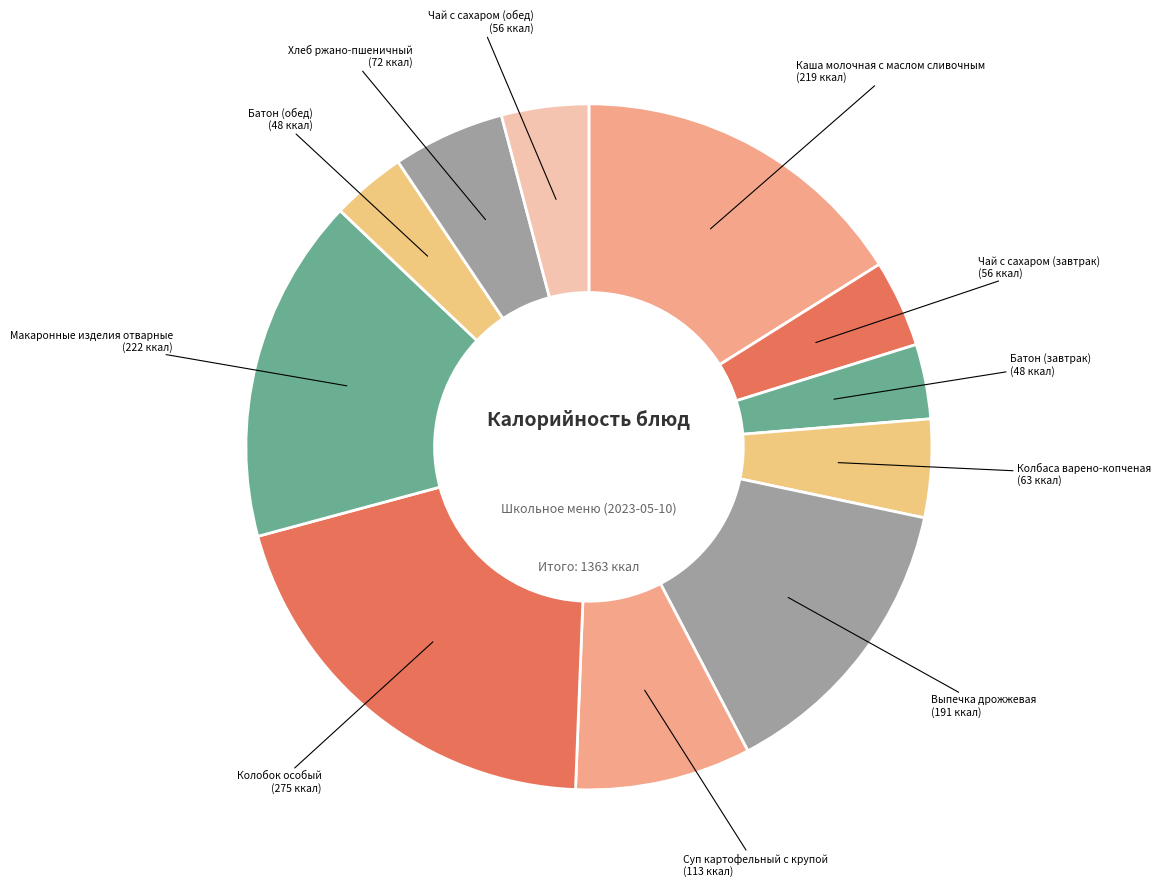

Does any single category account for the majority?

No